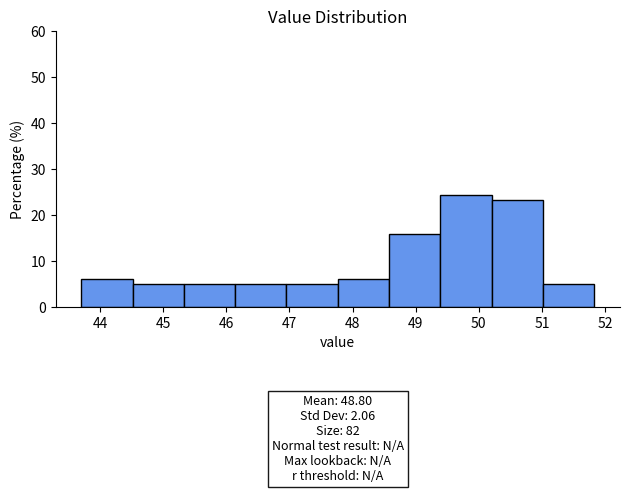

Which range on the x-axis has the tallest bar?

49.4 to 50.2